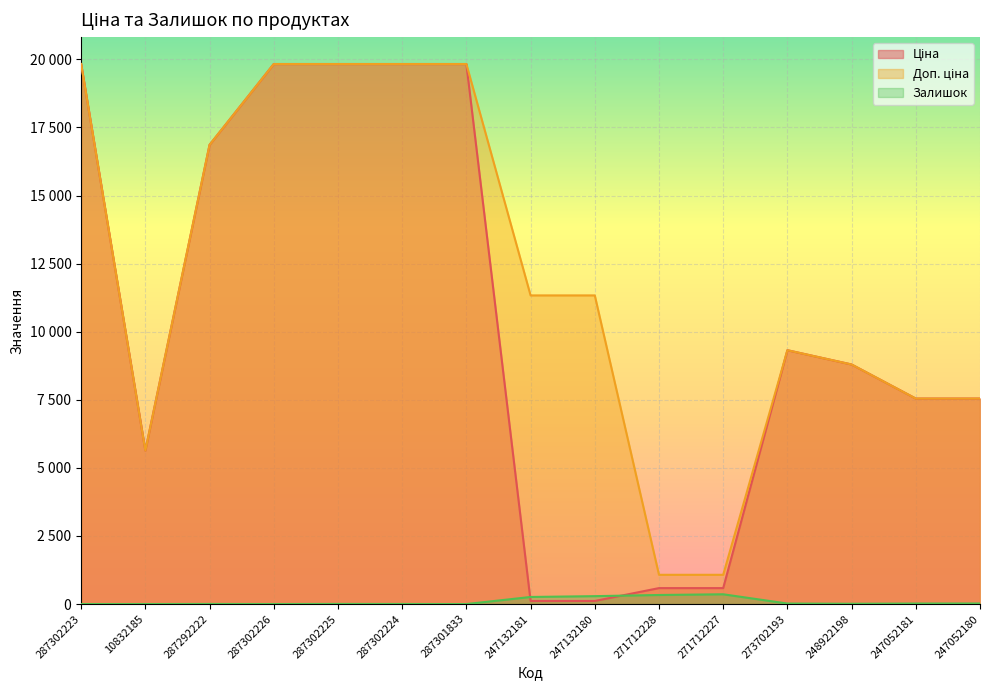

After their last crossing, which series has the higher values: Ціна or Залишок?

Ціна